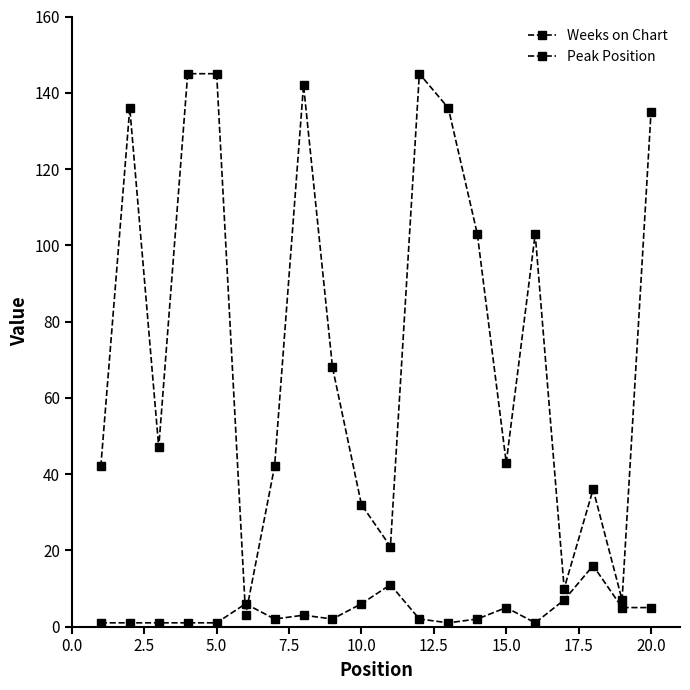

How many categories are shown in the chart?

20